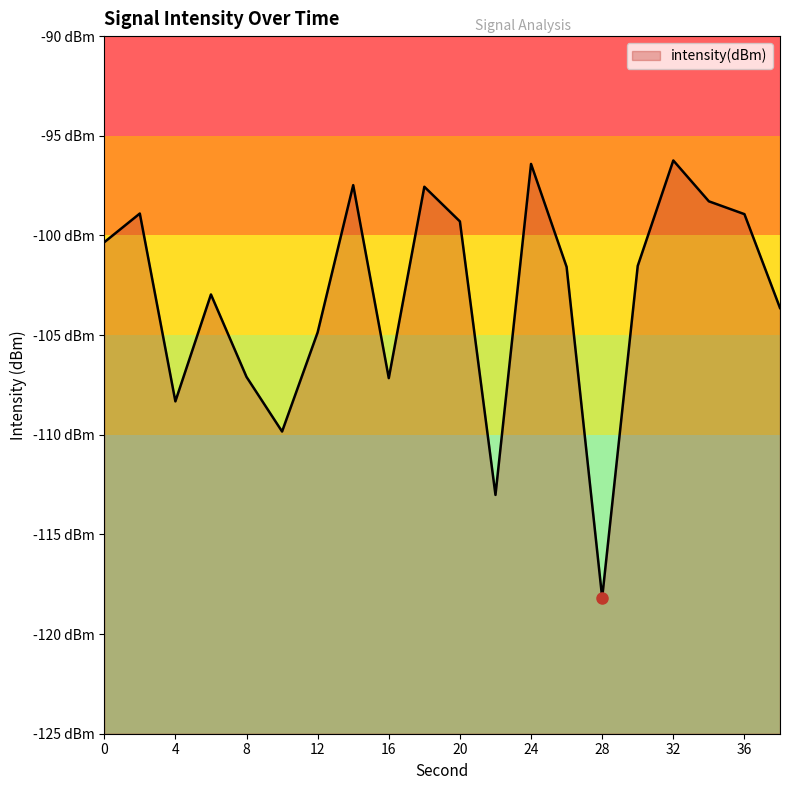

What is the change in value from 2 to 14?

+1.4